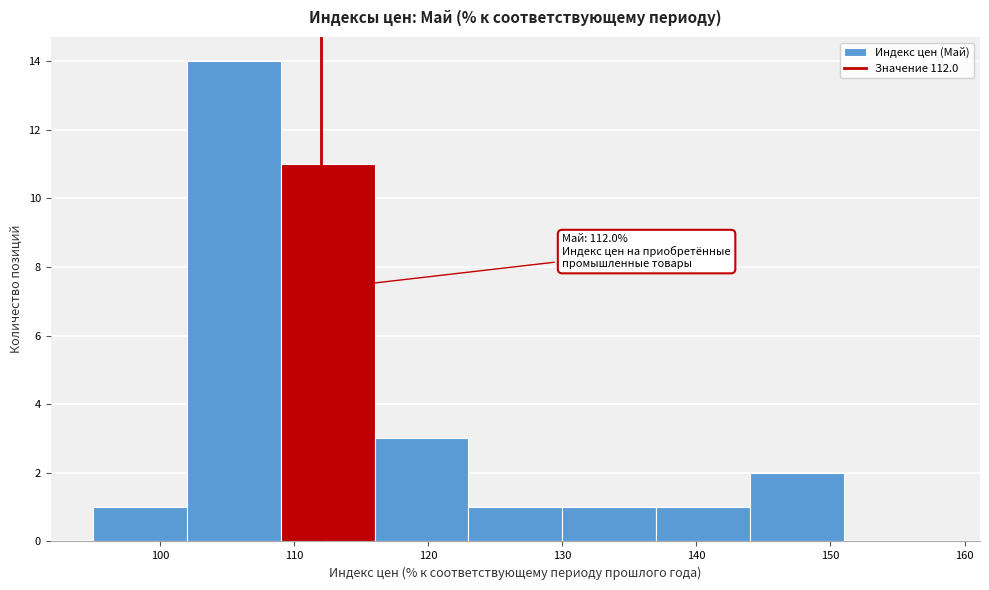

Over which range of the x-axis is the bar tallest?

102 to 109